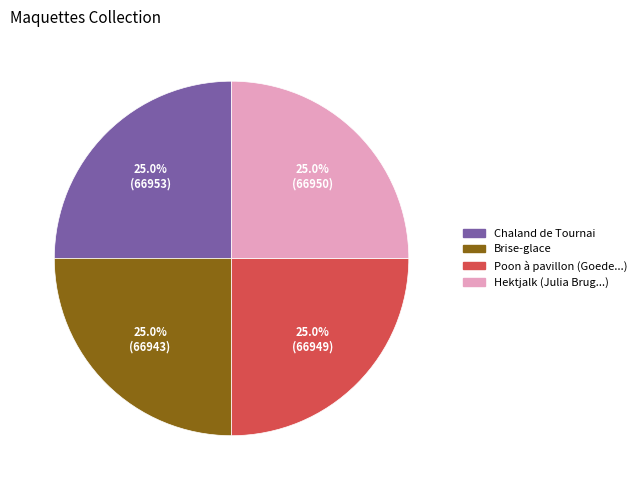

Is there a majority slice in this chart?

No